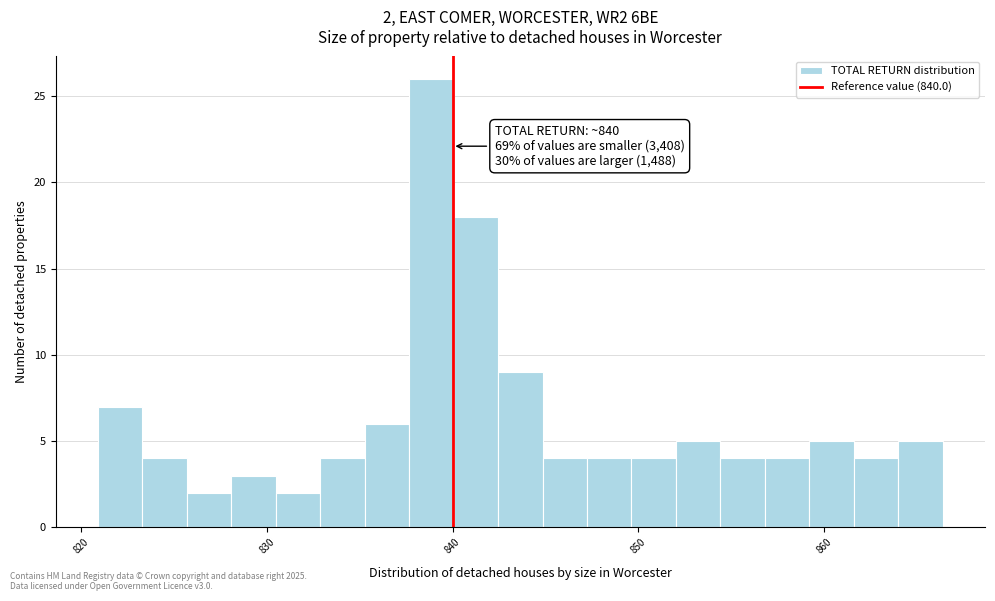

Around what value on the x-axis is the tallest bar? Give the approximate position of its centre, as read against the axis.

839